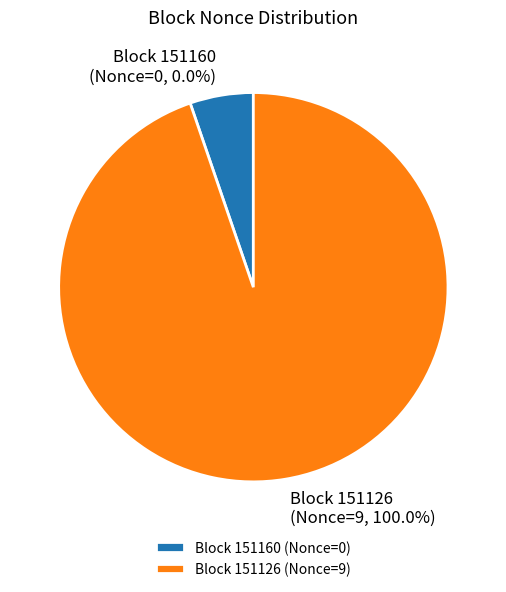

Is it true that 151160 is 0% of the pie?

True